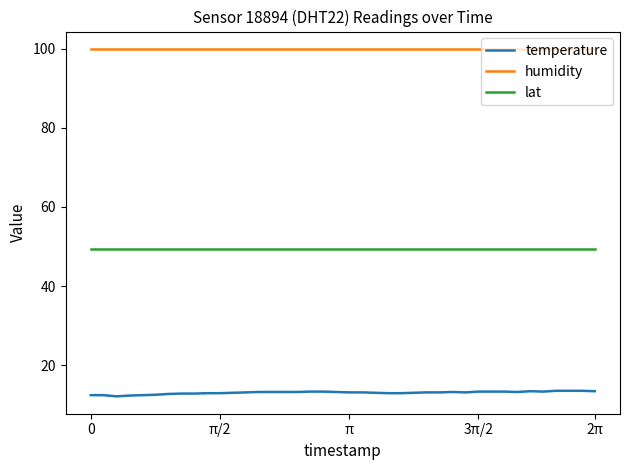

Count the number of categories in the chart.

40